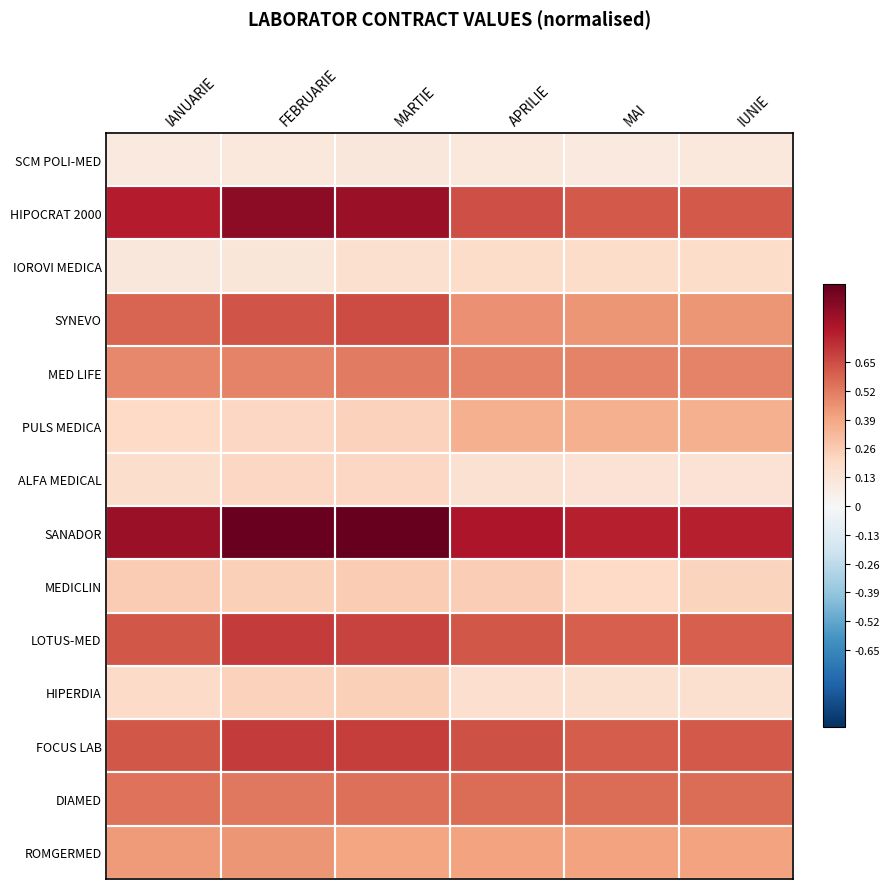

Reading left to right, extract all data points from this chart.

SCM POLI-MED: IANUARIE=0.1	FEBRUARIE=0.1	MARTIE=0.1	APRILIE=0.1	MAI=0.1	IUNIE=0.1
HIPOCRAT 2000: IANUARIE=0.8	FEBRUARIE=0.9	MARTIE=0.9	APRILIE=0.6	MAI=0.6	IUNIE=0.6
IOROVI MEDICA: IANUARIE=0.1	FEBRUARIE=0.1	MARTIE=0.2	APRILIE=0.2	MAI=0.2	IUNIE=0.2
SYNEVO: IANUARIE=0.6	FEBRUARIE=0.6	MARTIE=0.7	APRILIE=0.5	MAI=0.4	IUNIE=0.4
MED LIFE: IANUARIE=0.5	FEBRUARIE=0.5	MARTIE=0.5	APRILIE=0.5	MAI=0.5	IUNIE=0.5
PULS MEDICA: IANUARIE=0.2	FEBRUARIE=0.2	MARTIE=0.2	APRILIE=0.4	MAI=0.4	IUNIE=0.4
ALFA MEDICAL: IANUARIE=0.2	FEBRUARIE=0.2	MARTIE=0.2	APRILIE=0.2	MAI=0.1	IUNIE=0.1
SANADOR: IANUARIE=0.9	FEBRUARIE=1.0	MARTIE=1.0	APRILIE=0.8	MAI=0.8	IUNIE=0.8
MEDICLIN: IANUARIE=0.3	FEBRUARIE=0.2	MARTIE=0.3	APRILIE=0.2	MAI=0.2	IUNIE=0.2
LOTUS-MED: IANUARIE=0.6	FEBRUARIE=0.7	MARTIE=0.7	APRILIE=0.6	MAI=0.6	IUNIE=0.6
HIPERDIA: IANUARIE=0.2	FEBRUARIE=0.2	MARTIE=0.2	APRILIE=0.2	MAI=0.2	IUNIE=0.2
FOCUS LAB: IANUARIE=0.6	FEBRUARIE=0.7	MARTIE=0.7	APRILIE=0.6	MAI=0.6	IUNIE=0.6
DIAMED: IANUARIE=0.5	FEBRUARIE=0.5	MARTIE=0.6	APRILIE=0.6	MAI=0.6	IUNIE=0.6
ROMGERMED: IANUARIE=0.4	FEBRUARIE=0.4	MARTIE=0.4	APRILIE=0.4	MAI=0.4	IUNIE=0.4